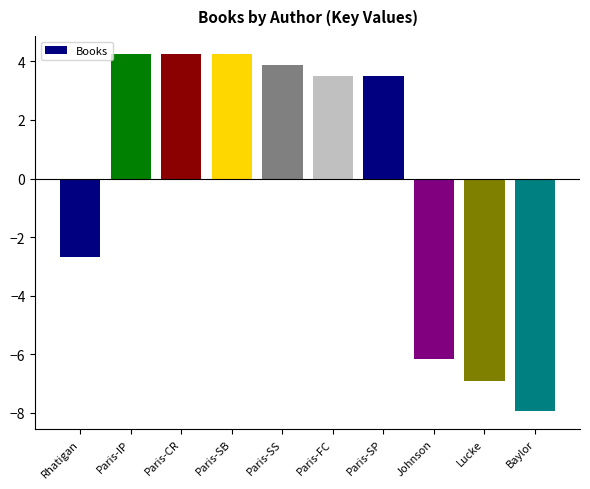

Reading left to right, what are all the values shown in this chart?

-2.7	4.3	4.3	4.3	3.9	3.5	3.5	-6.2	-6.9	-7.9